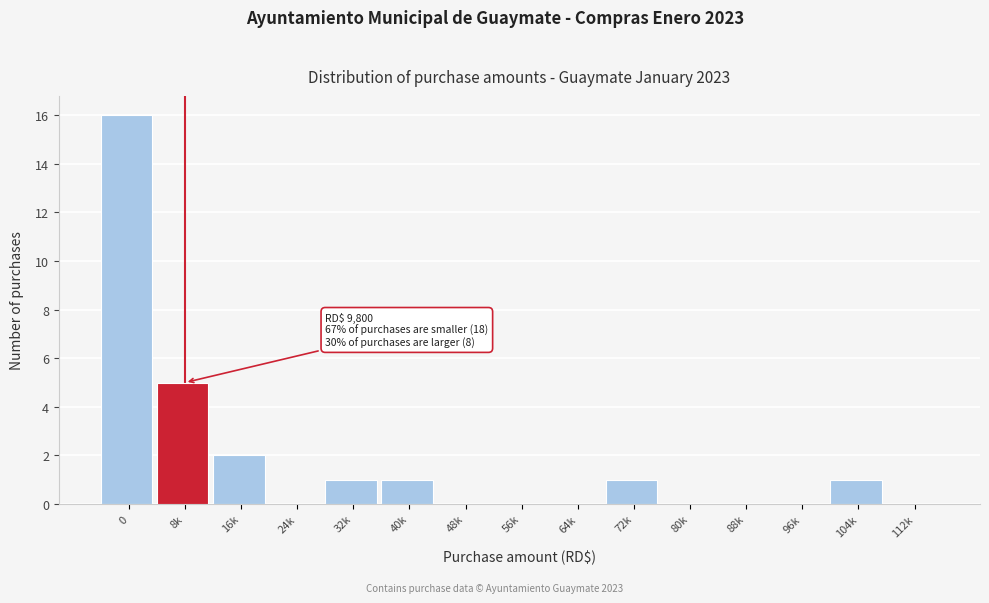

Reading left to right, what are all the values shown in this chart?

0=16	8k=5	16k=2	24k=0	32k=1	40k=1	48k=0	56k=0	64k=0	72k=1	80k=0	88k=0	96k=0	104k=1	112k=0